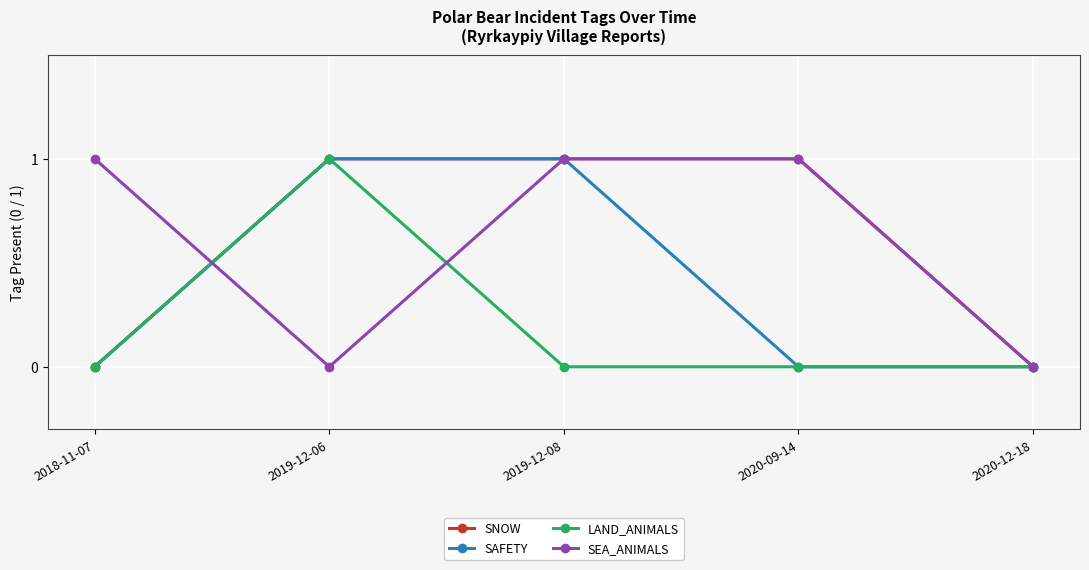

What is the label of the 3rd point from the right?

2019-12-08